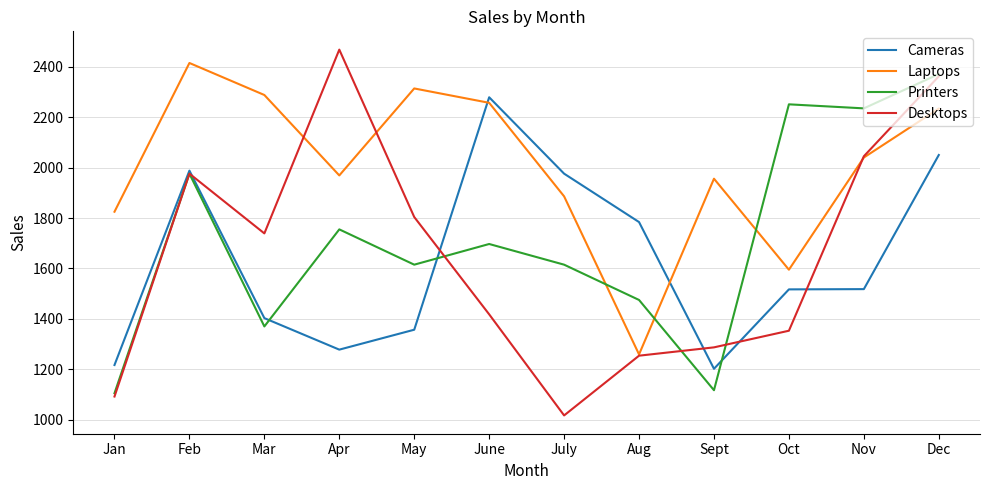

What is the sum of the Laptops values at Apr and Aug?

3228